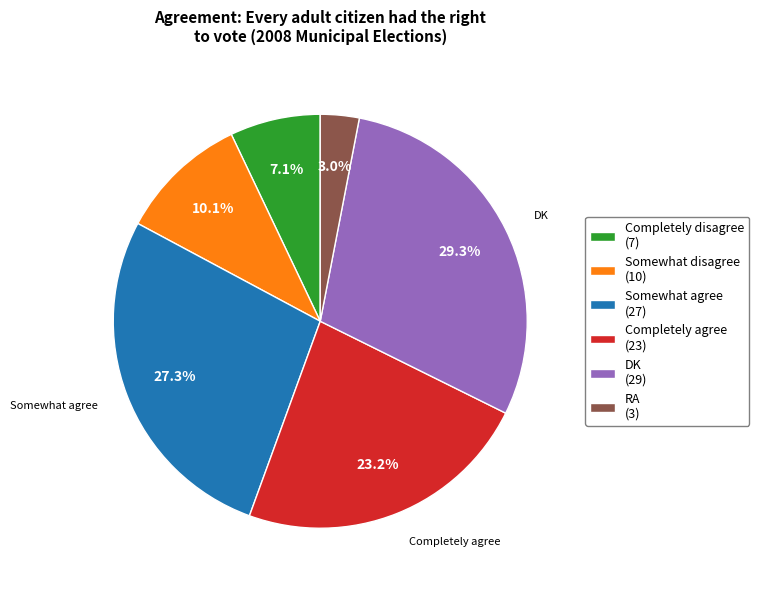

How many slices are in this pie chart?

6